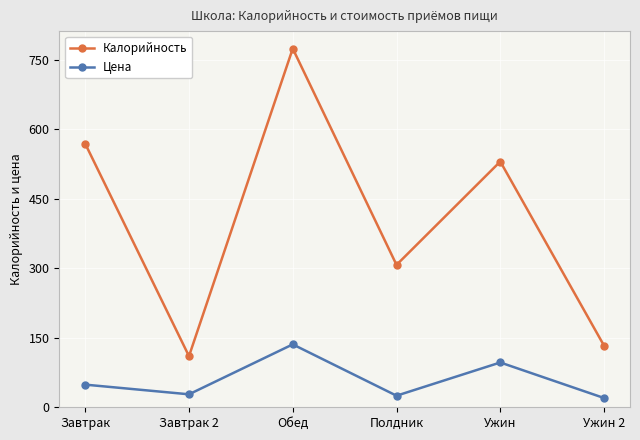

What are all the series names shown in the legend?

Калорийность, Цена